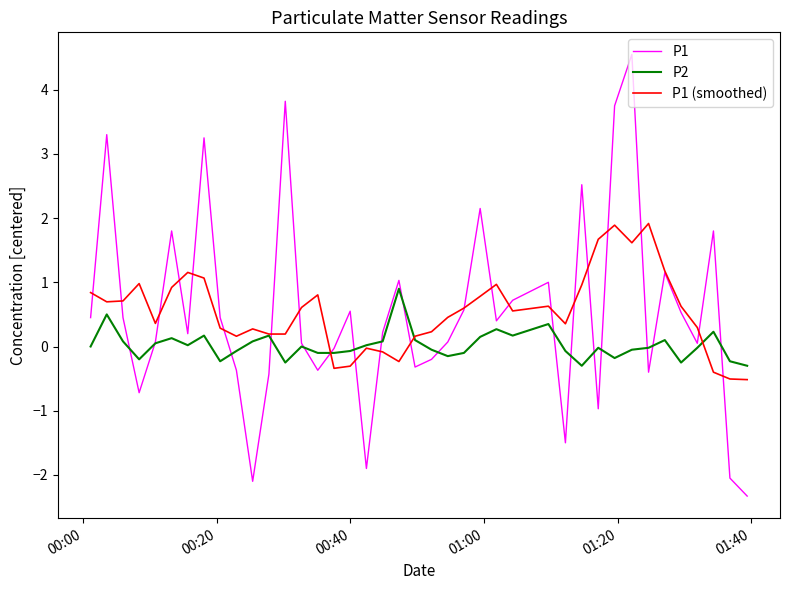

Rank the series by their maximum value, from lowest to highest.

P2, P1 (smoothed), P1